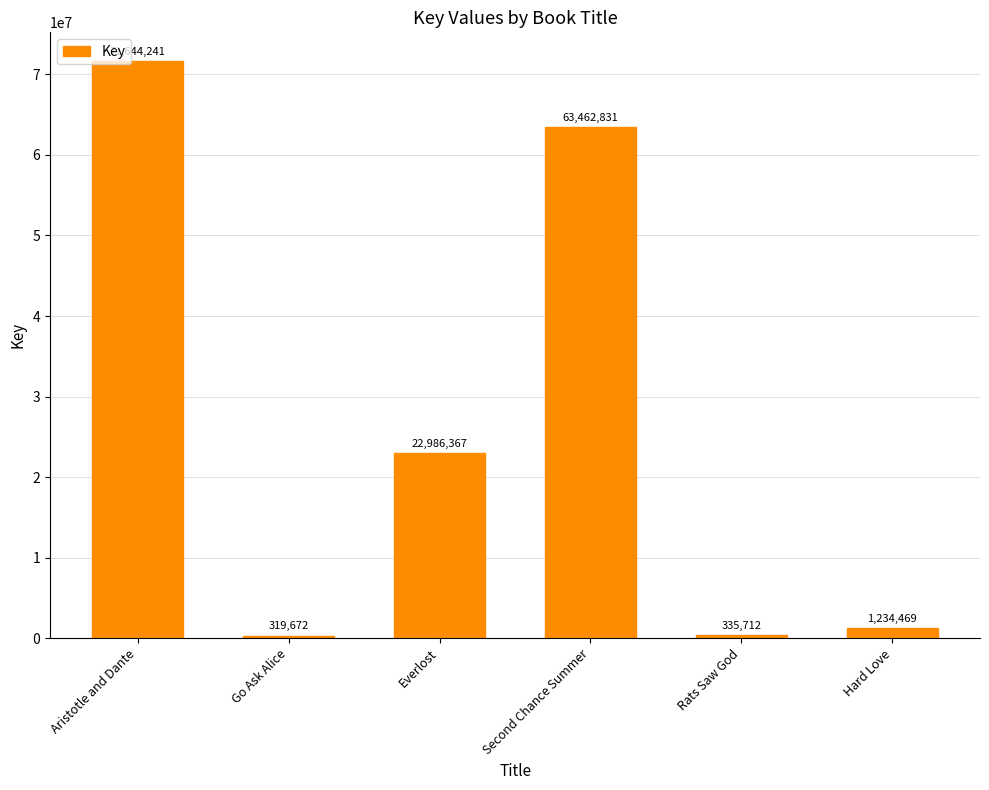

What position from the left is Rats Saw God?

5